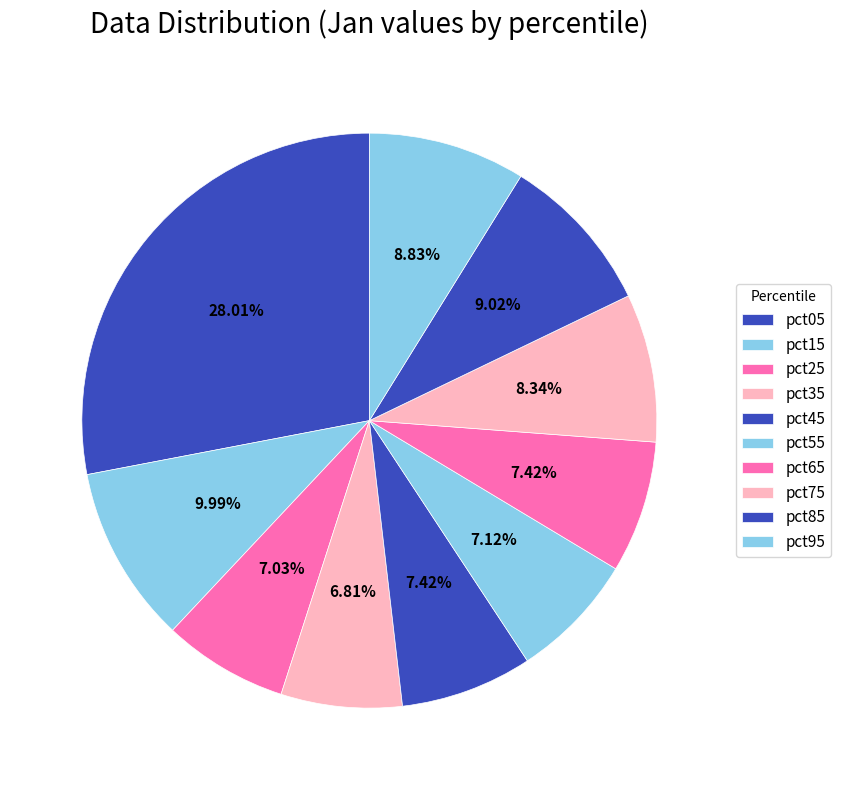

Is pct95 the majority of the pie?

No